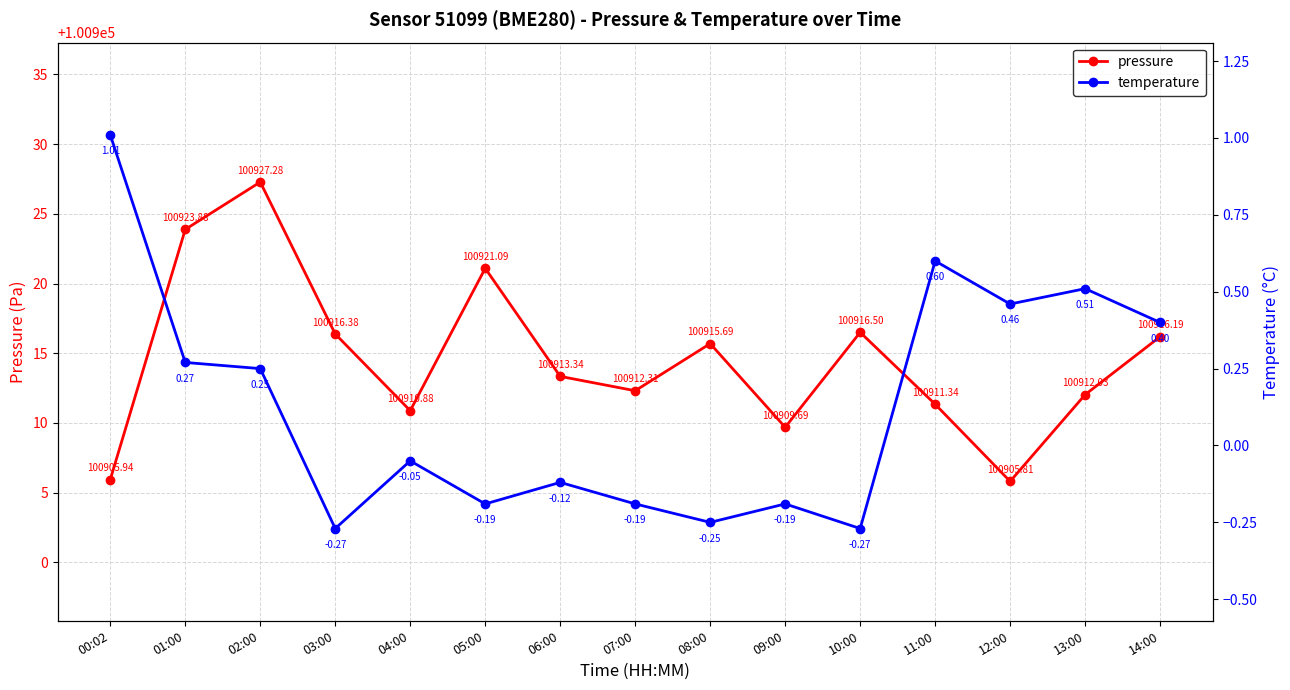

Is it true that temperature equals 0.4 at 14:00?

True